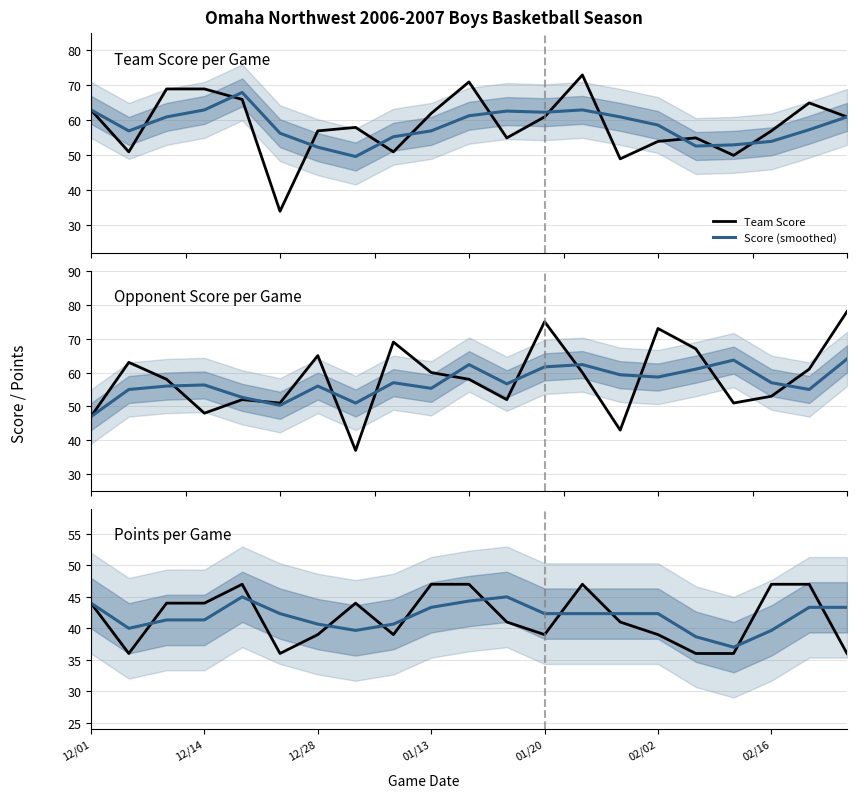

What is the minimum value for Score (smoothed)?

49.7